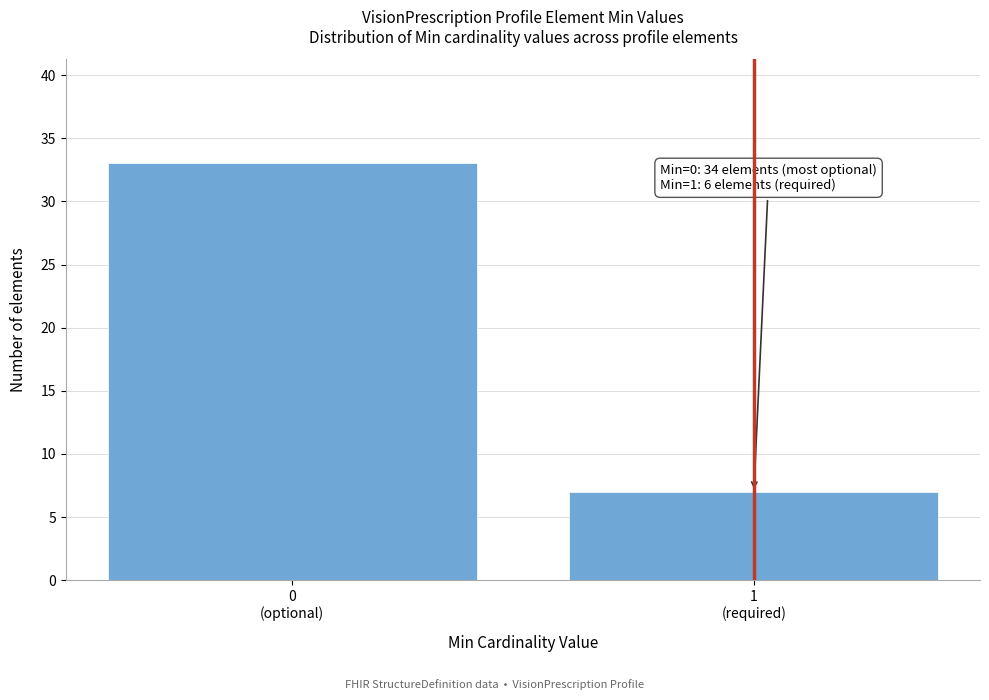

Reading left to right, transcribe all the data shown in this chart.

33	7